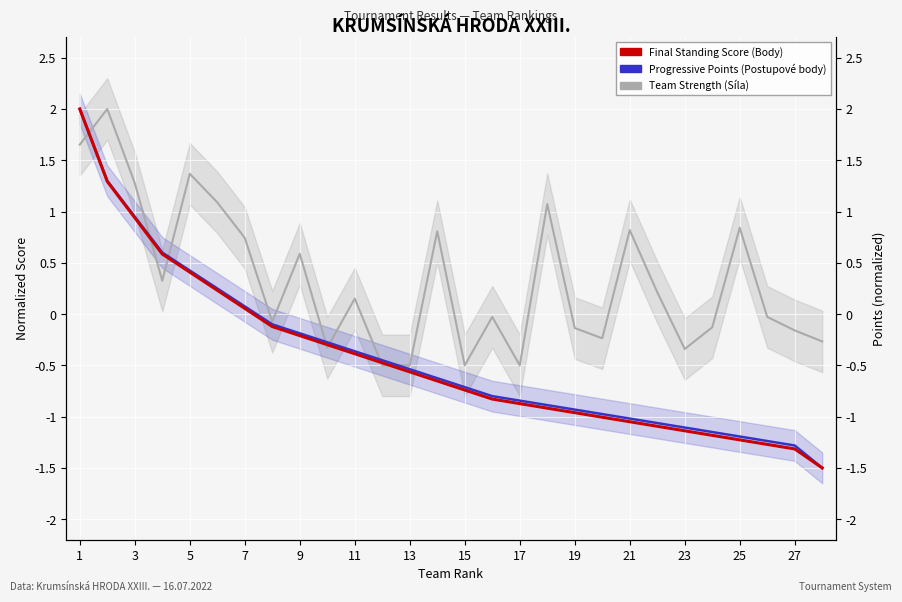

What is the maximum value for Final Standing Score (Body)?

2.0